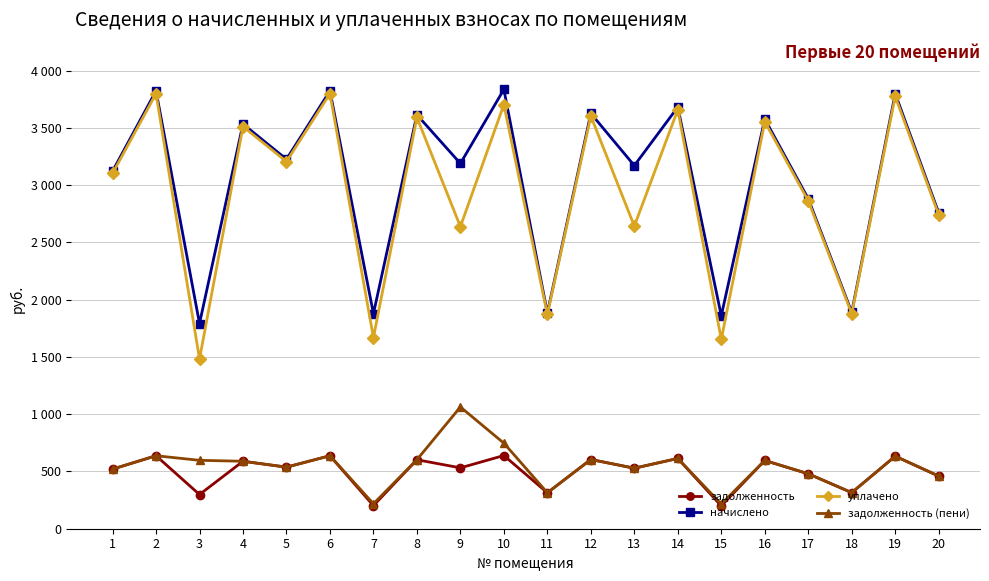

The начислено series shows 1293.1 at 5. True or false?

False